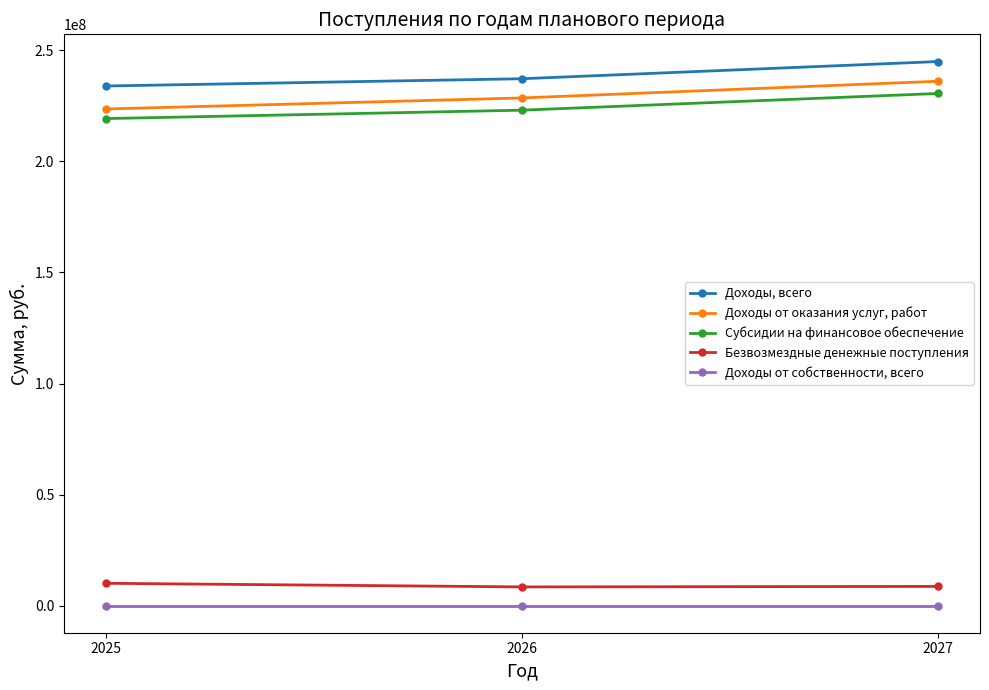

What is the total value across all series at 2027?

720104273.0